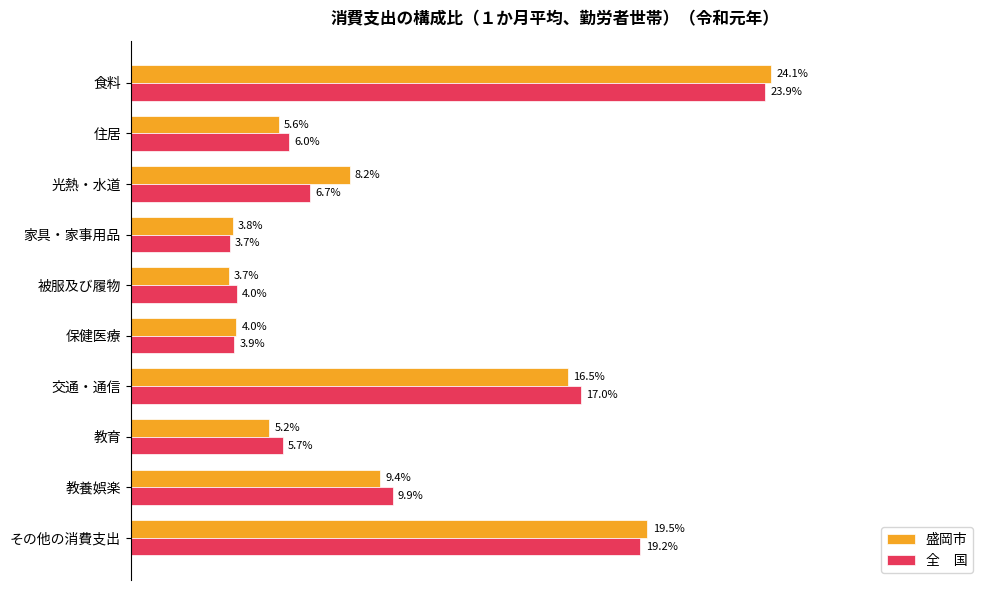

At which category is the sum across all series the highest?

食料